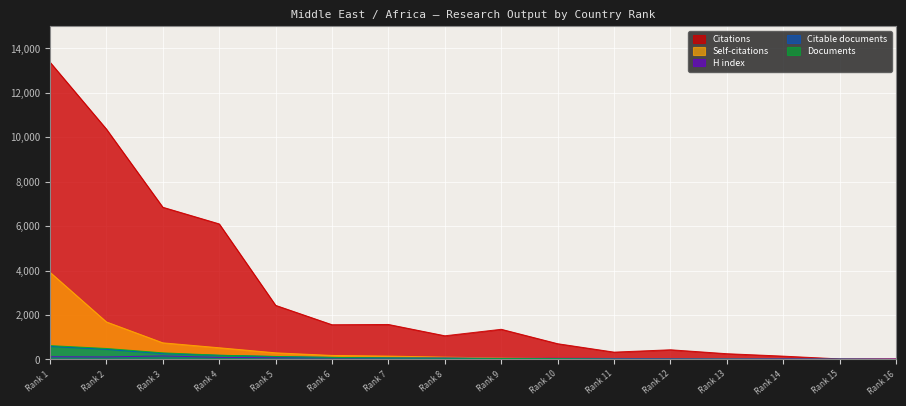

Which series changed the most between Rank 7 and Rank 14?

Citations